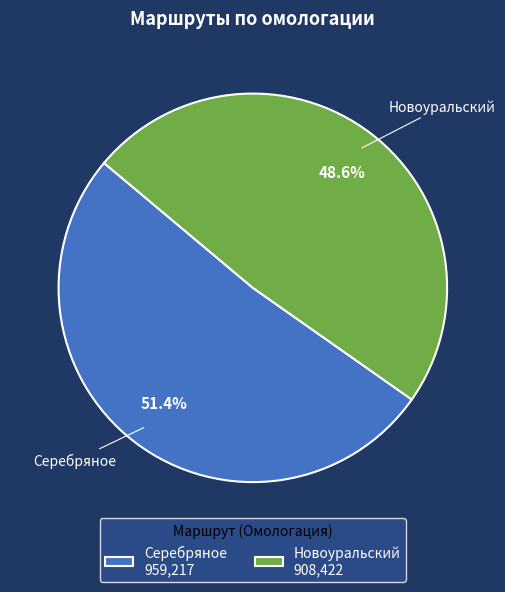

To the nearest percent, what is the difference between the largest and smallest slice percentages?

3%